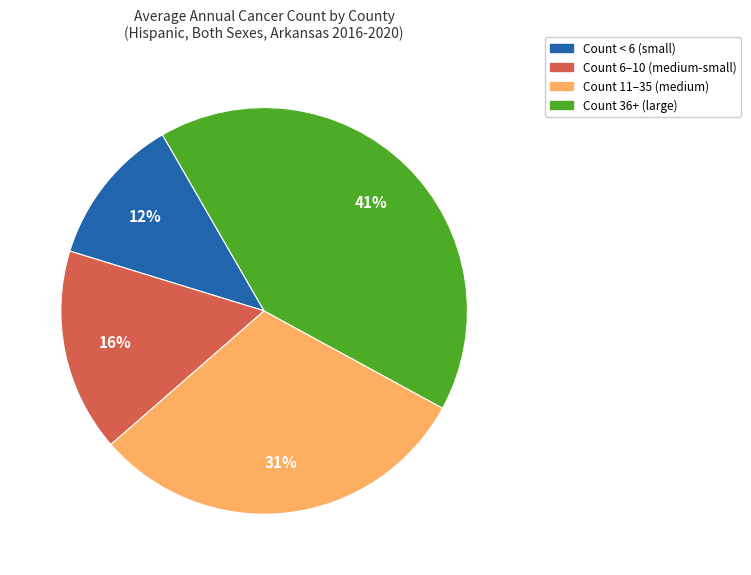

How many segments does this pie chart have?

4